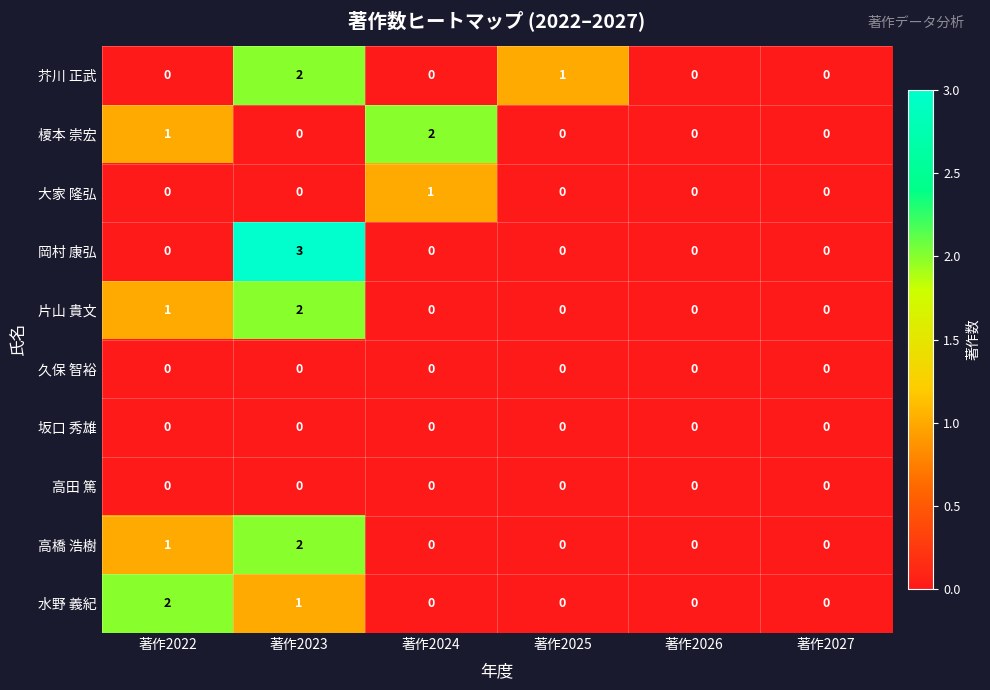

Which series changed the most between 著作2023 and 著作2027?

岡村 康弘